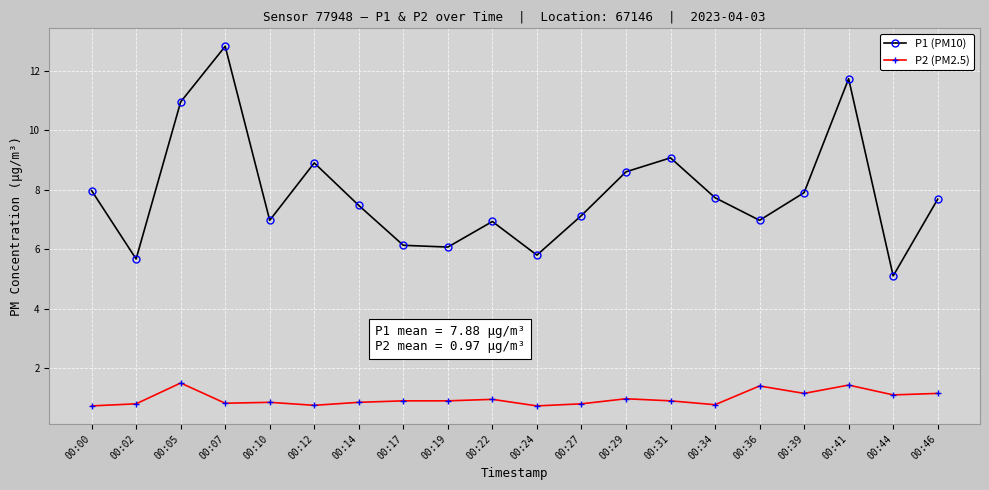

At how many categories does at least one series exceed 3?

20